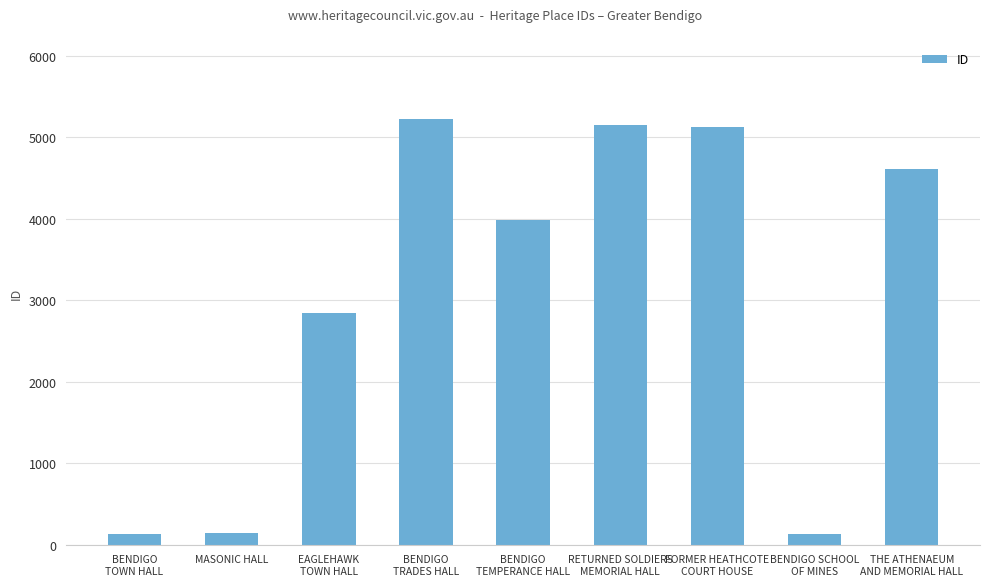

Between BENDIGO
TEMPERANCE HALL and MASONIC HALL, which is larger?

BENDIGO
TEMPERANCE HALL